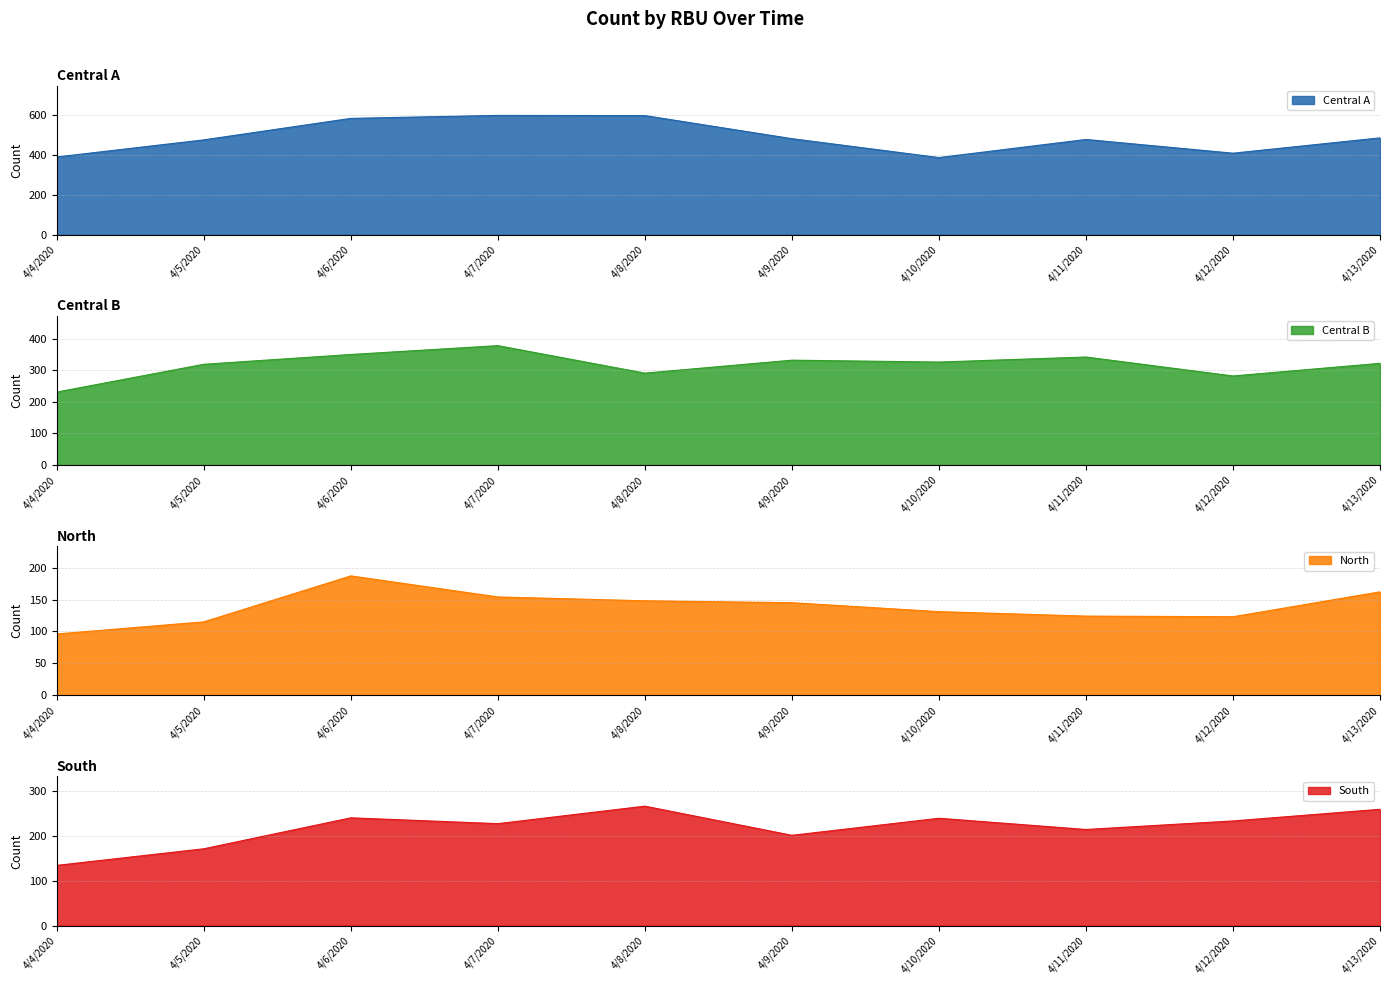

Which category has the highest value across all series?

4/7/2020